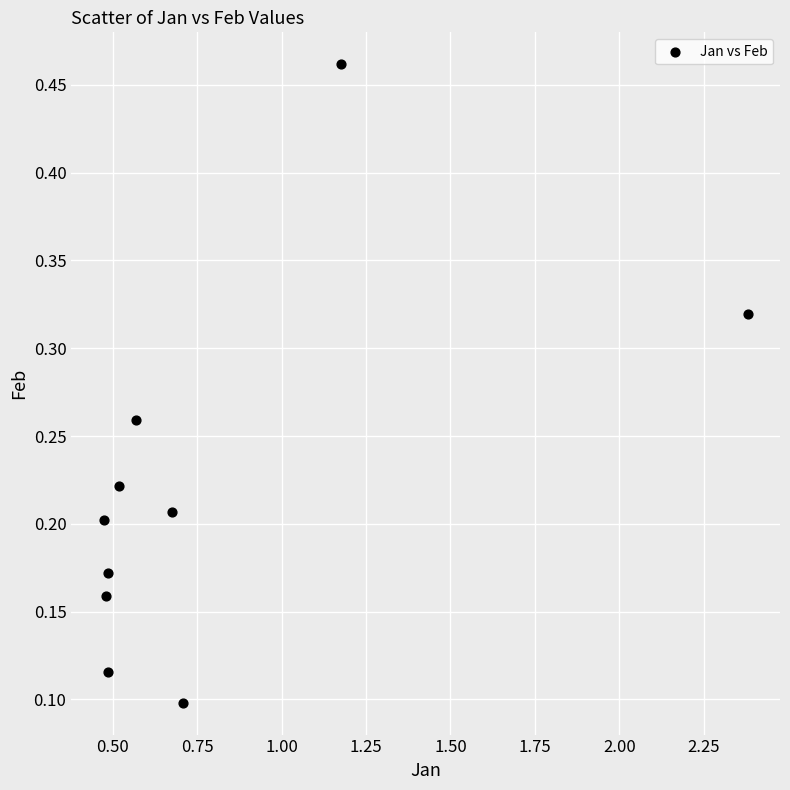

What is the range of X values (max minus min)?

1.9